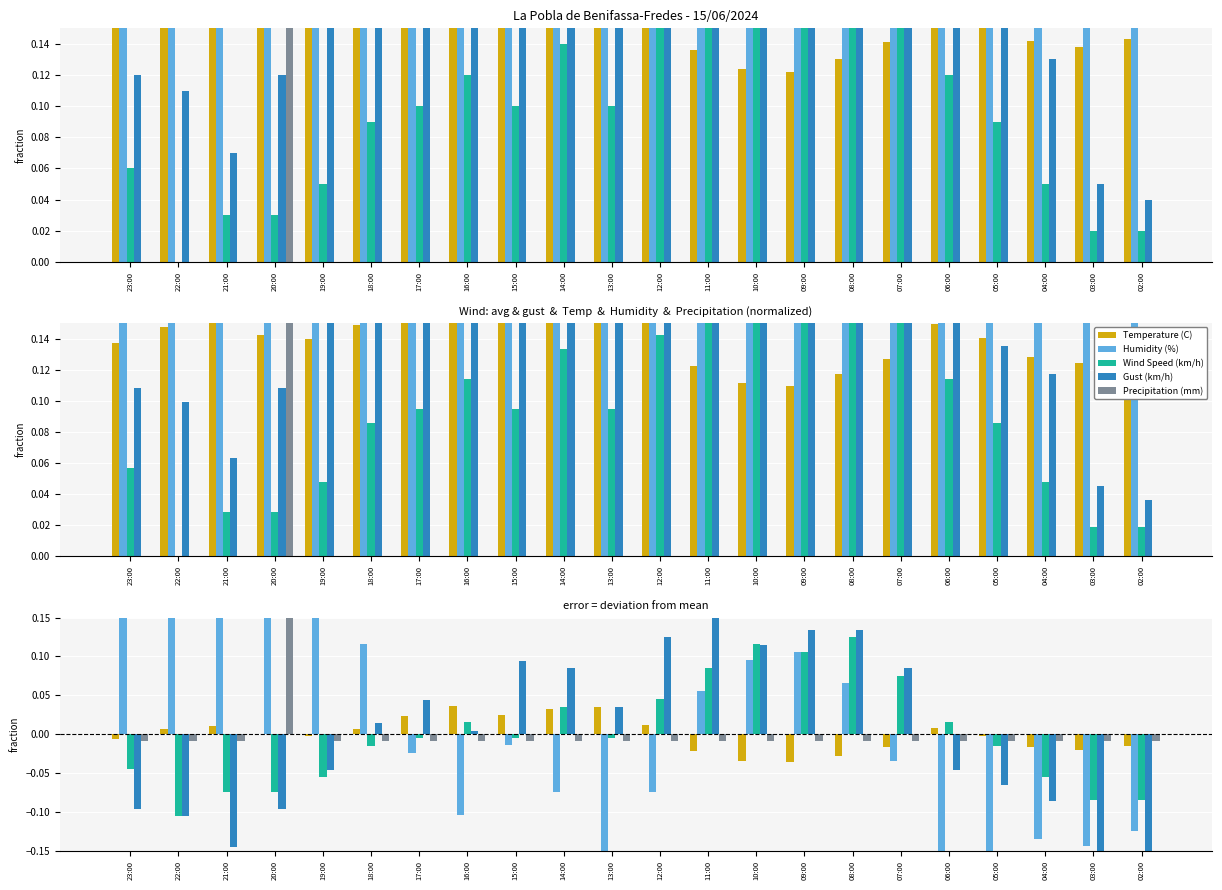

What position from the left is 08:00?

16